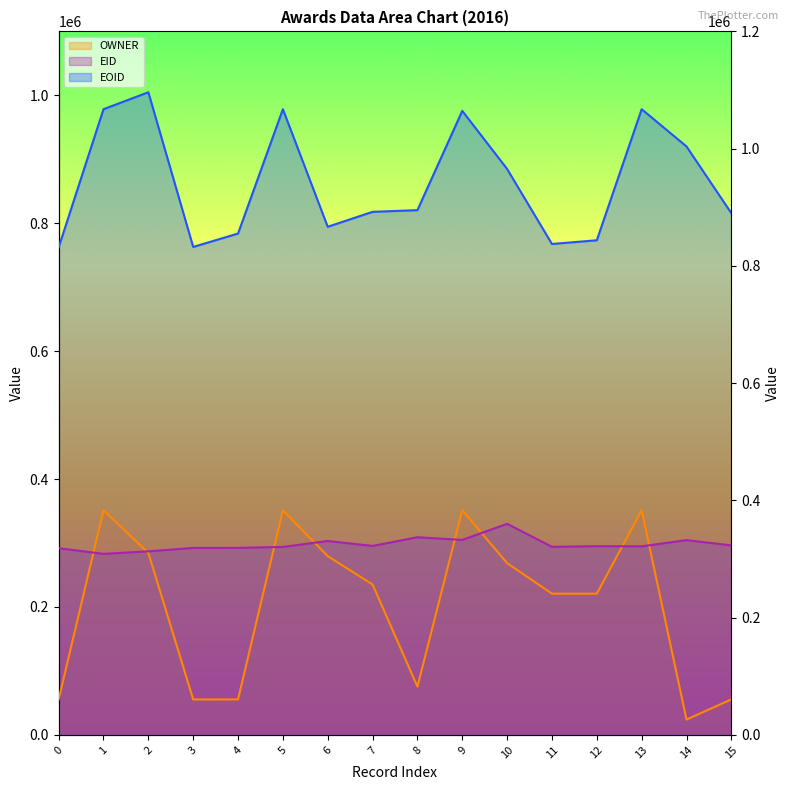

Reading right to left, list all the values displayed in this chart.

OWNER: 60557	26224	383220	240908	240908	292992	383219	82339	256570	304902	383220	60557	60485	310354	383220	60610
EID: 323292	332267	321698	321928	320846	360030	332641	337171	322388	330774	320709	319035	318943	313158	308826	318485
EOID: 889885	1003753	1067273	843724	837362	965323	1064414	895103	892215	866717	1067271	855174	832364	1096193	1067270	831563